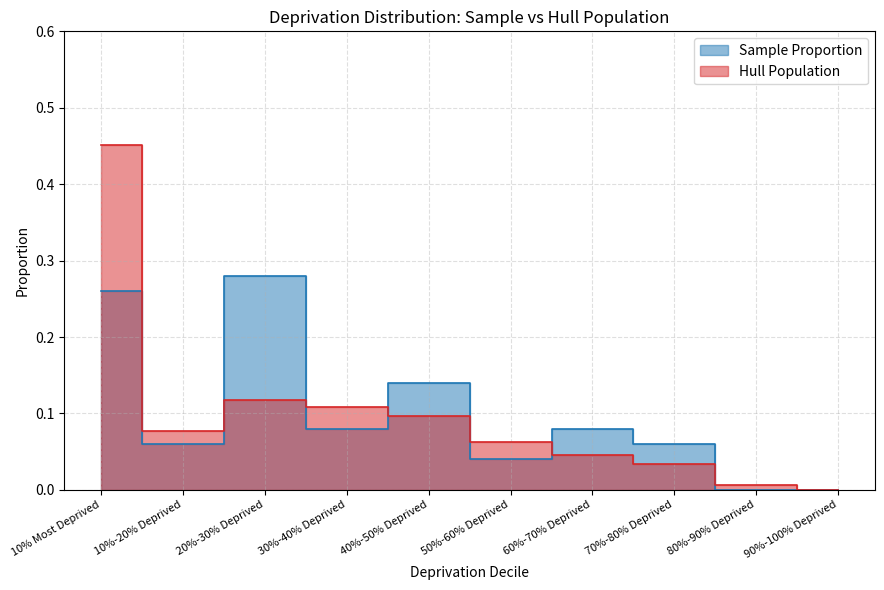

The Hull Population series shows 0.2 at 20%-30% Deprived. True or false?

False